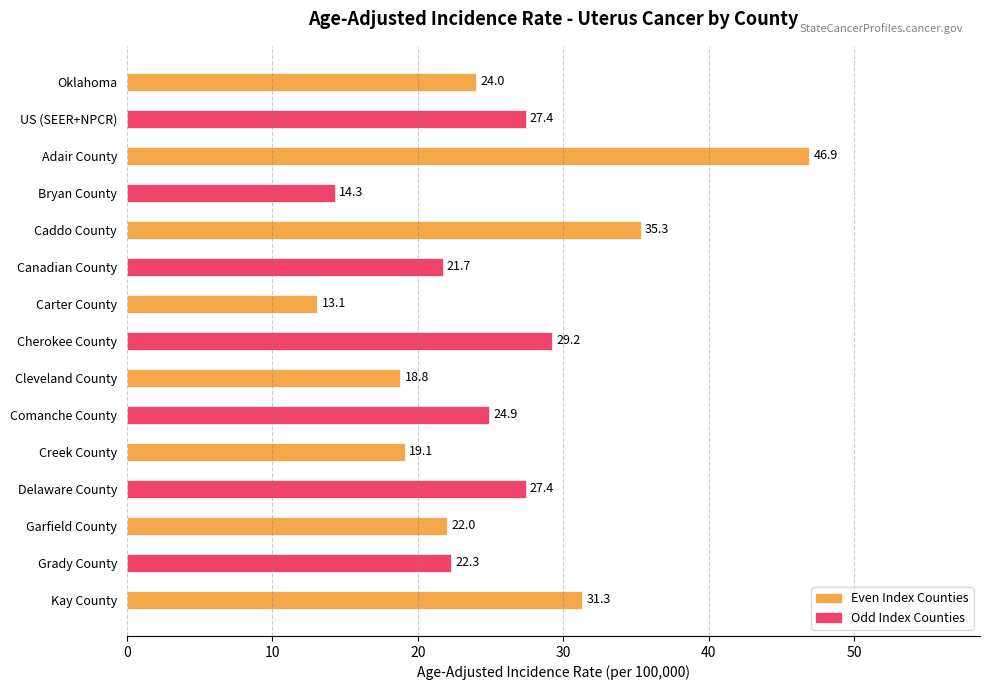

What is the average value?

25.2